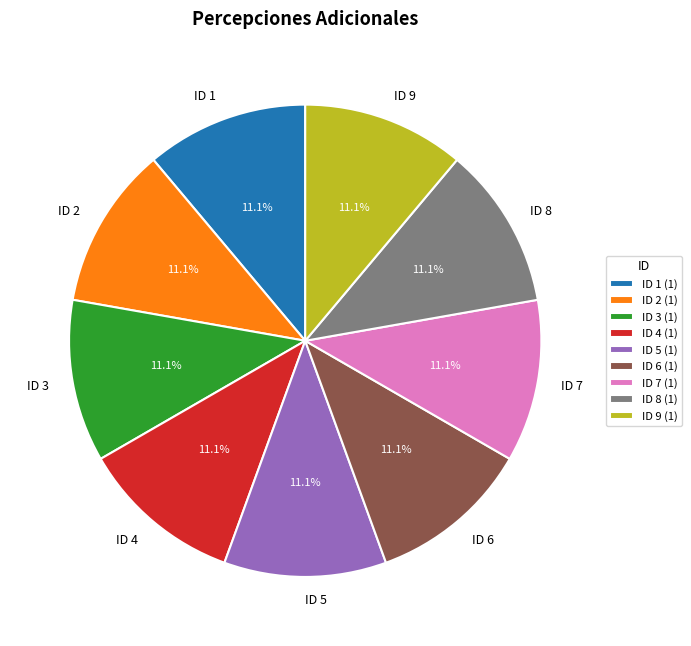

Approximately how many times larger is the value at ID 8 compared to ID 5?

1.0